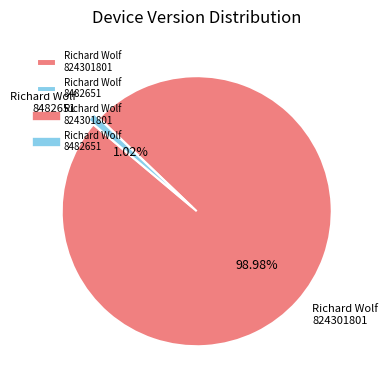

Count the number of slices in the pie.

2